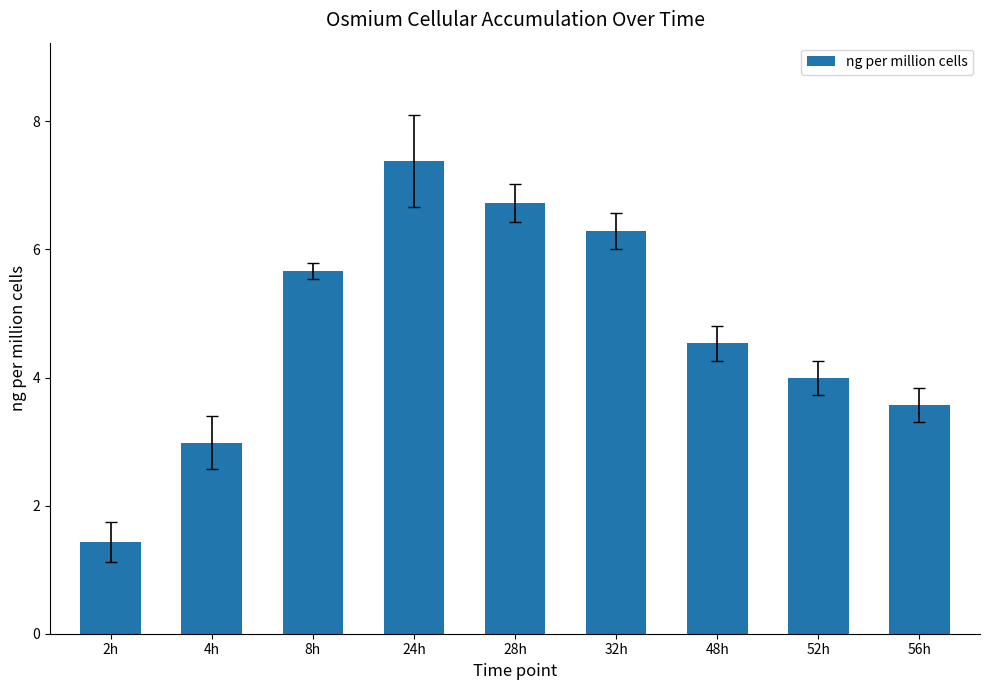

What is the ratio of the value at 24h to the value at 56h?

2.1